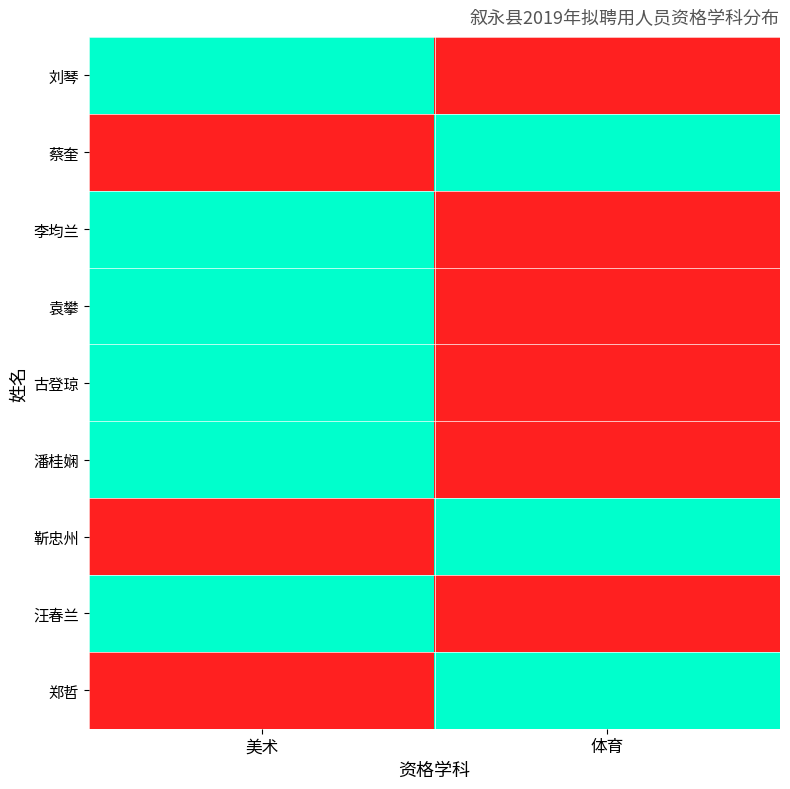

Between 美术 and 体育, which series saw the biggest shift?

刘琴